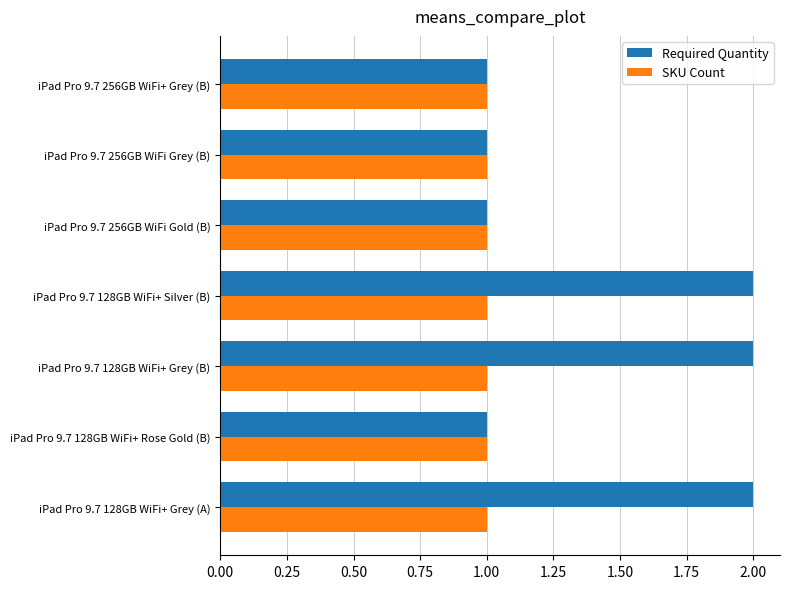

What is the total value across all series at iPad Pro 9.7 128GB WiFi+ Silver (B)?

3